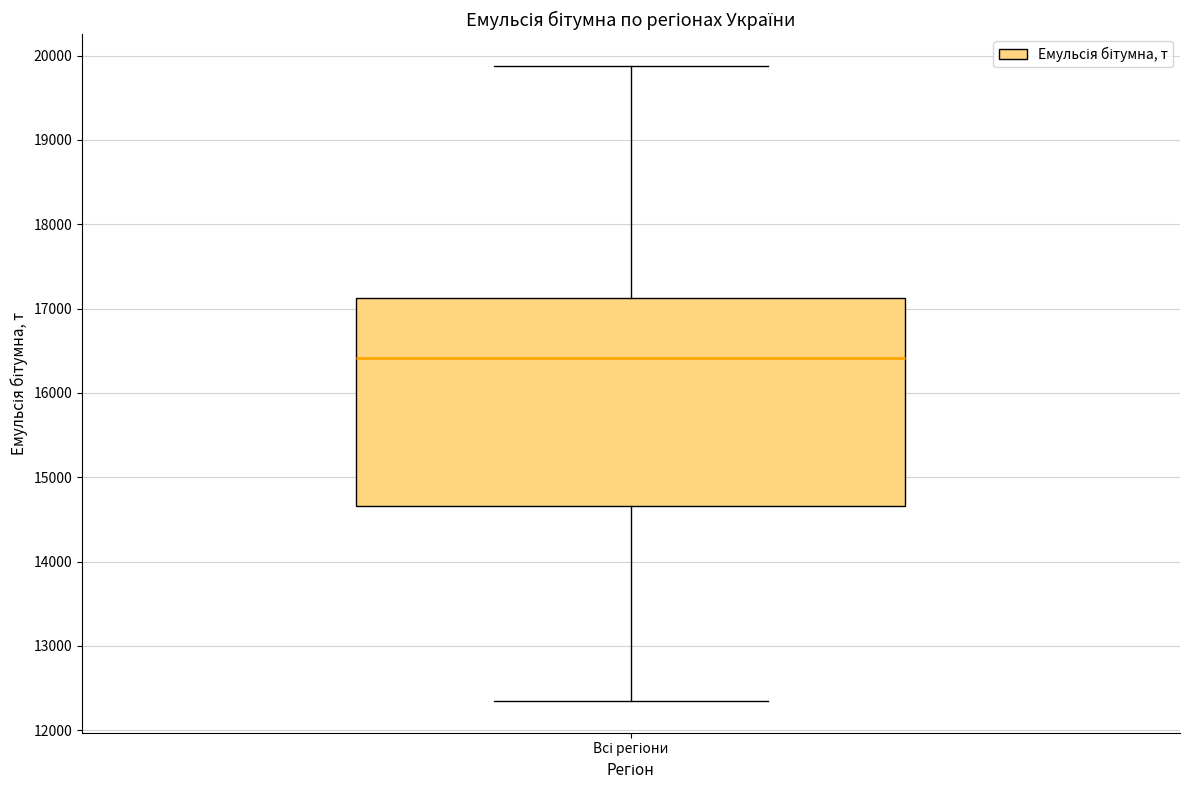

Read this box plot against the y-axis: the position of the median line, the range covered by the box, and the ends of both whiskers. The values are not printed on the chart, so give them approximately, as read against the axis.

median 16400, box 14700 to 17100, whiskers 12300 to 19900